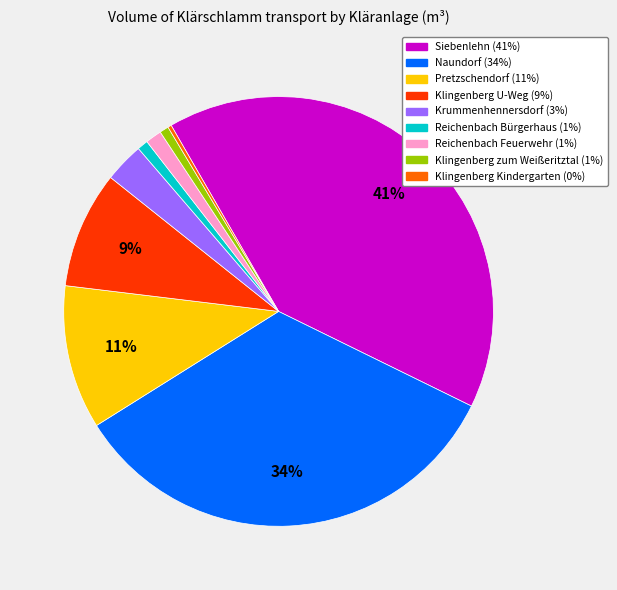

To the nearest percent, what portion does Naundorf represent?

34%